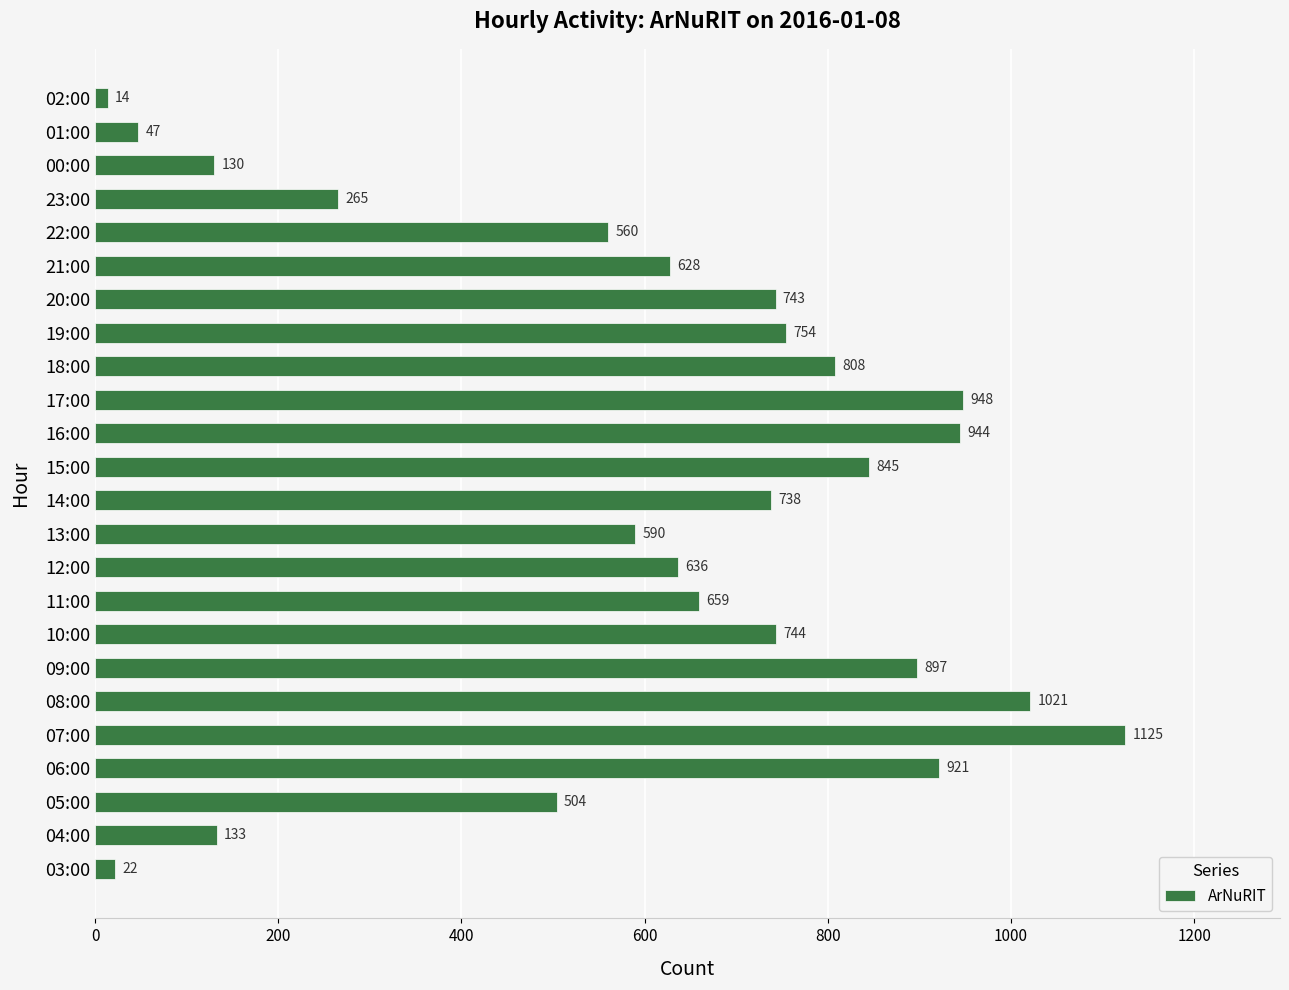

What is the ratio of the value at 10:00 to the value at 18:00?

0.9